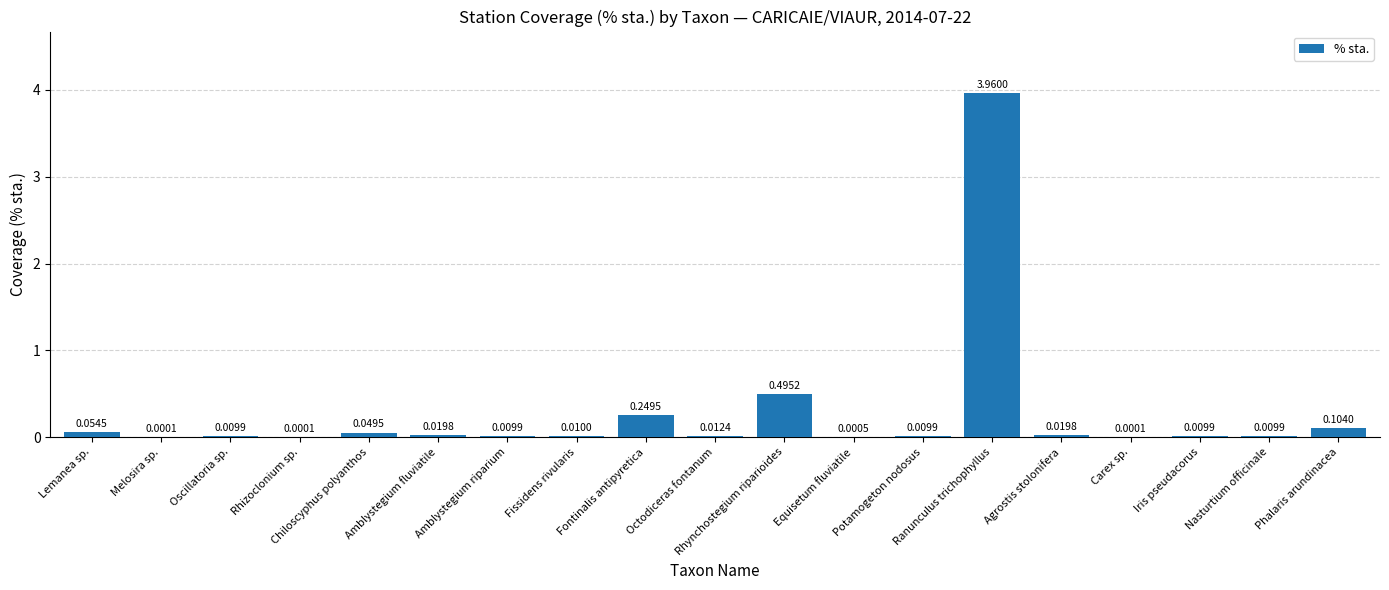

Which category has the highest value across all series?

Ranunculus trichophyllus